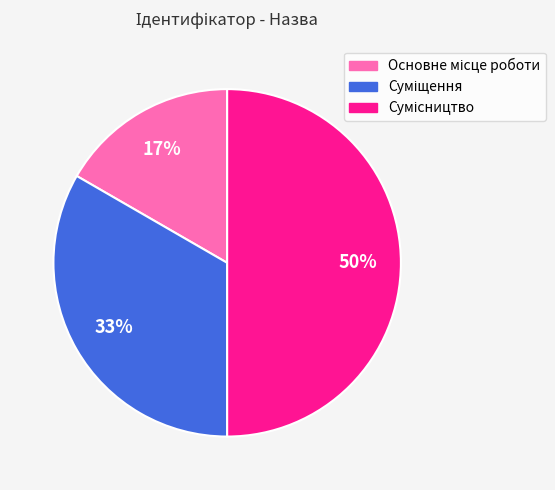

To the nearest percent, what is the difference between the largest and smallest slice percentages?

33%